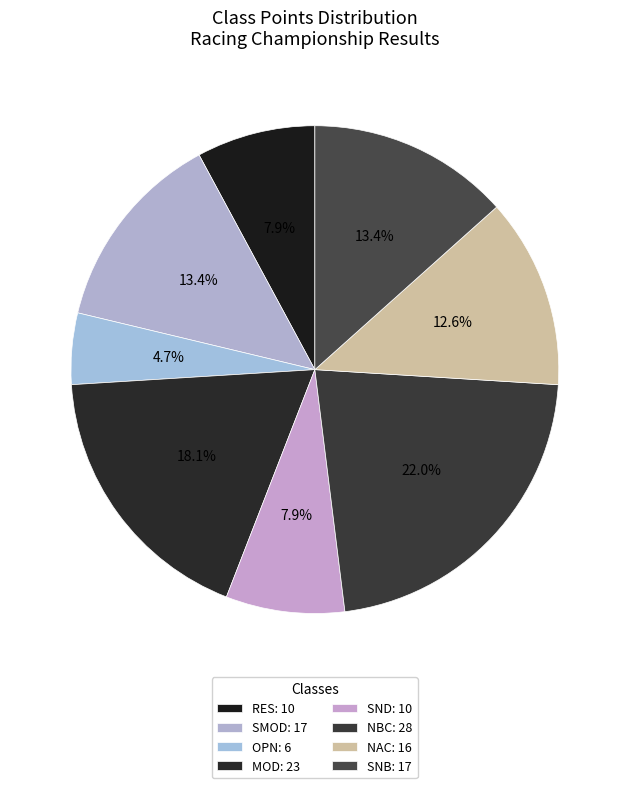

Count the number of slices in the pie.

8